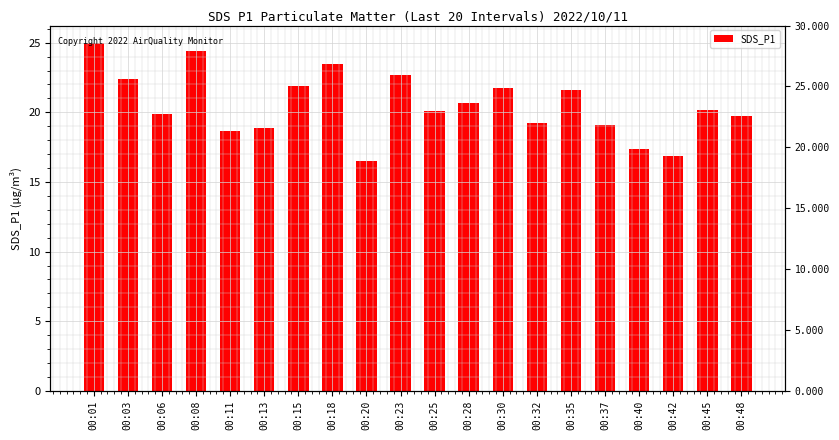

Rank the categories by value from lowest to highest.

00:20, 00:42, 00:40, 00:11, 00:13, 00:37, 00:32, 00:48, 00:06, 00:25, 00:45, 00:28, 00:35, 00:30, 00:15, 00:03, 00:23, 00:18, 00:08, 00:01